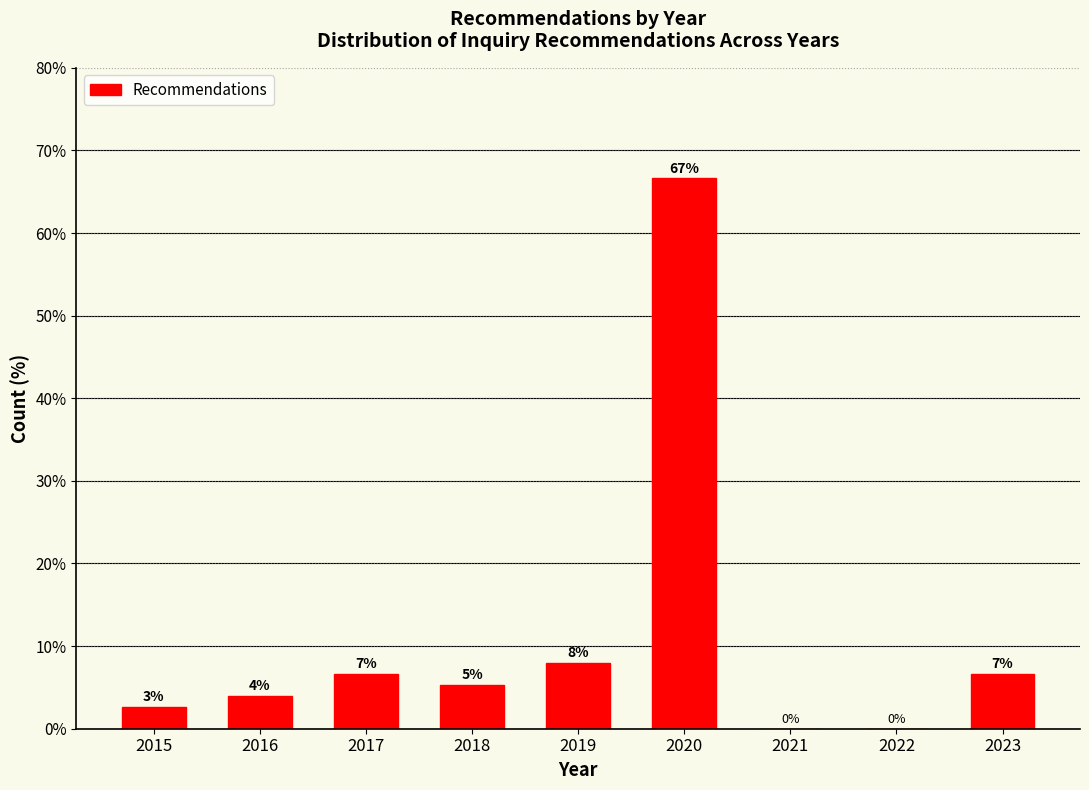

Where does the data first go above 5?

2017